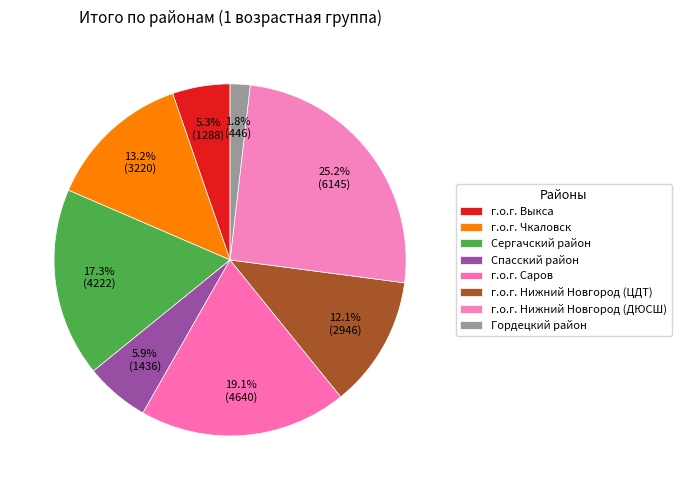

What portion of the pie excludes г.о.г. Нижний Новгород (ЦДТ)?

87.9%